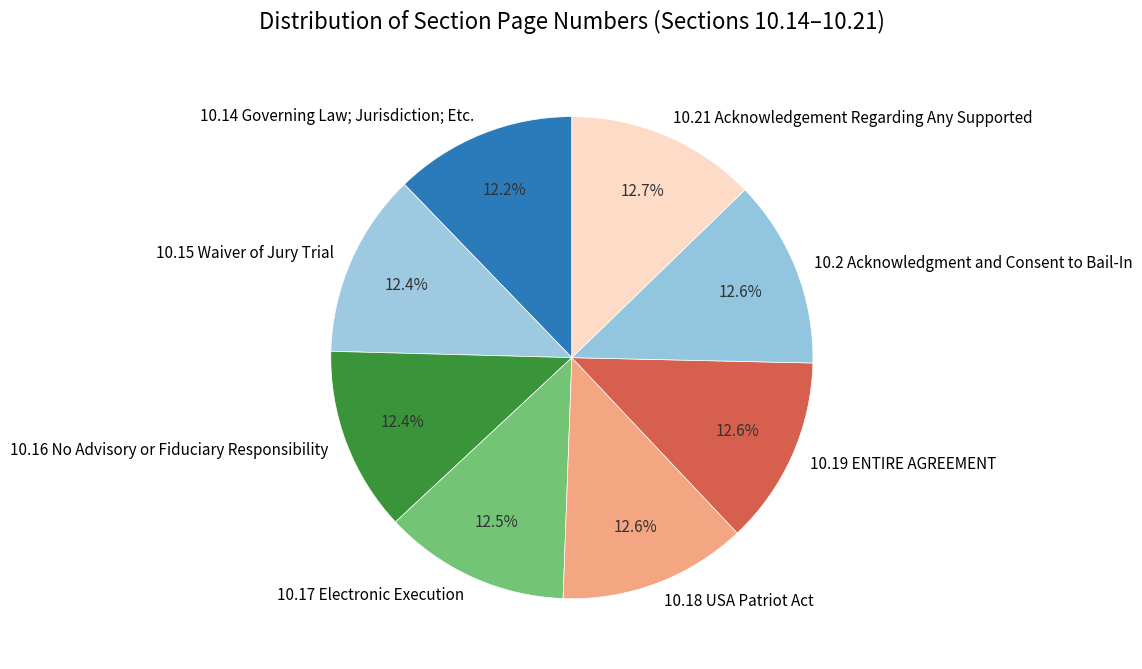

Does any single category account for the majority?

No